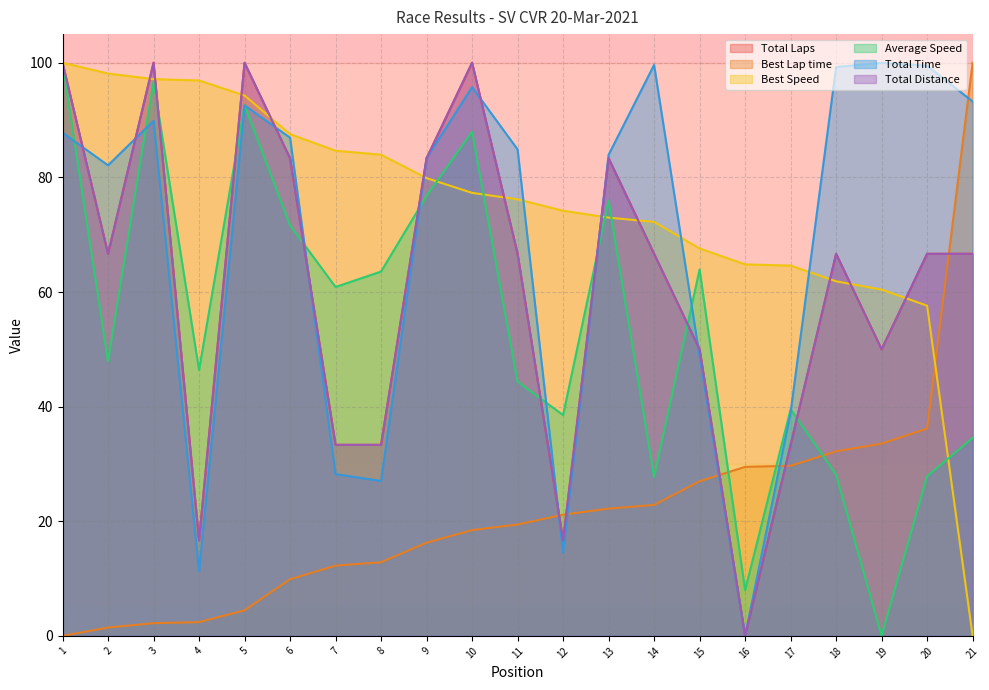

Which category has the lowest value in the Total Time series?

16